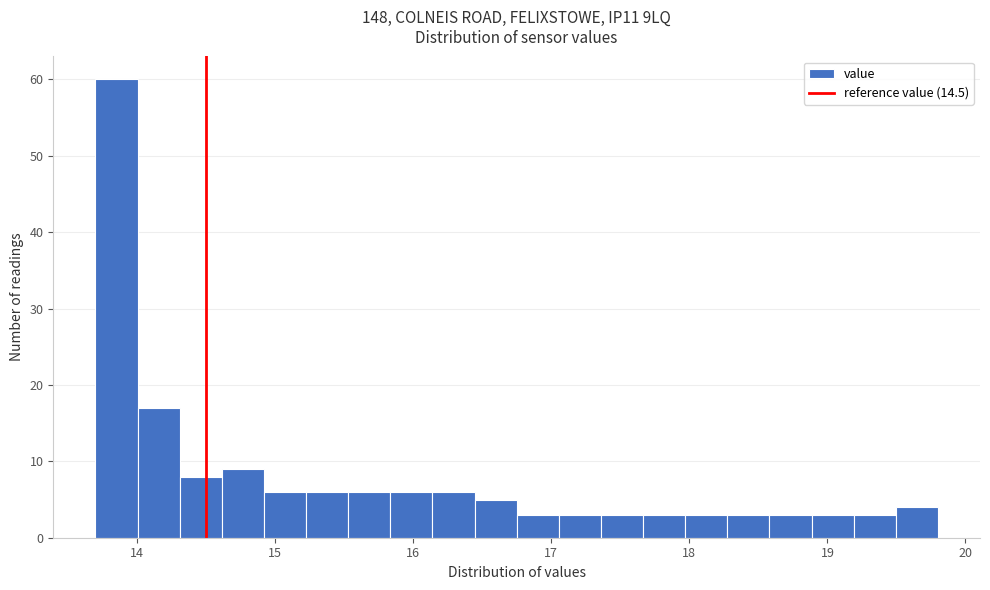

Around what value on the x-axis is the tallest bar? Give the approximate position of its centre, as read against the axis.

13.9